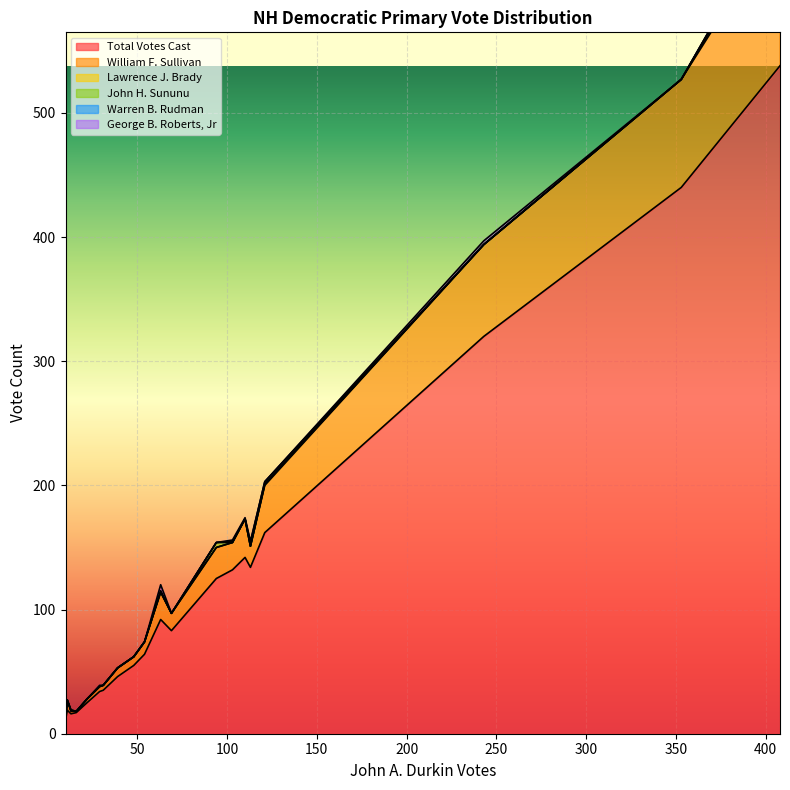

After their last crossing, which series has the higher values: George B. Roberts, Jr or John H. Sununu?

George B. Roberts, Jr